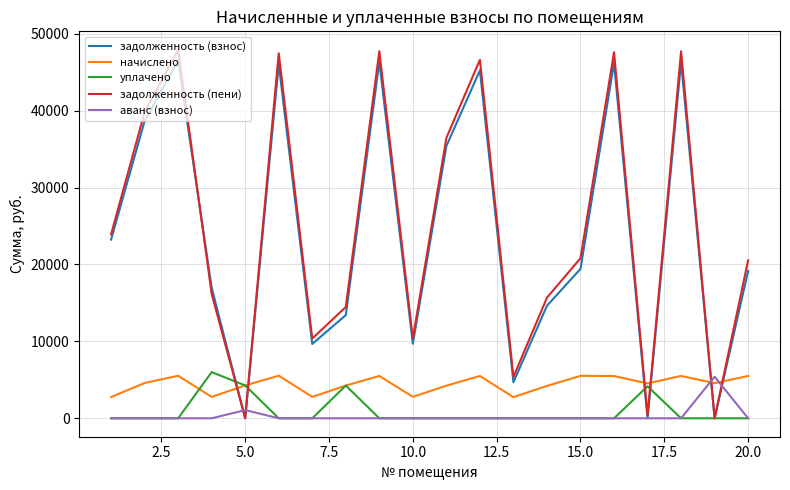

What is the highest value of the аванс (взнос) series?

5411.0